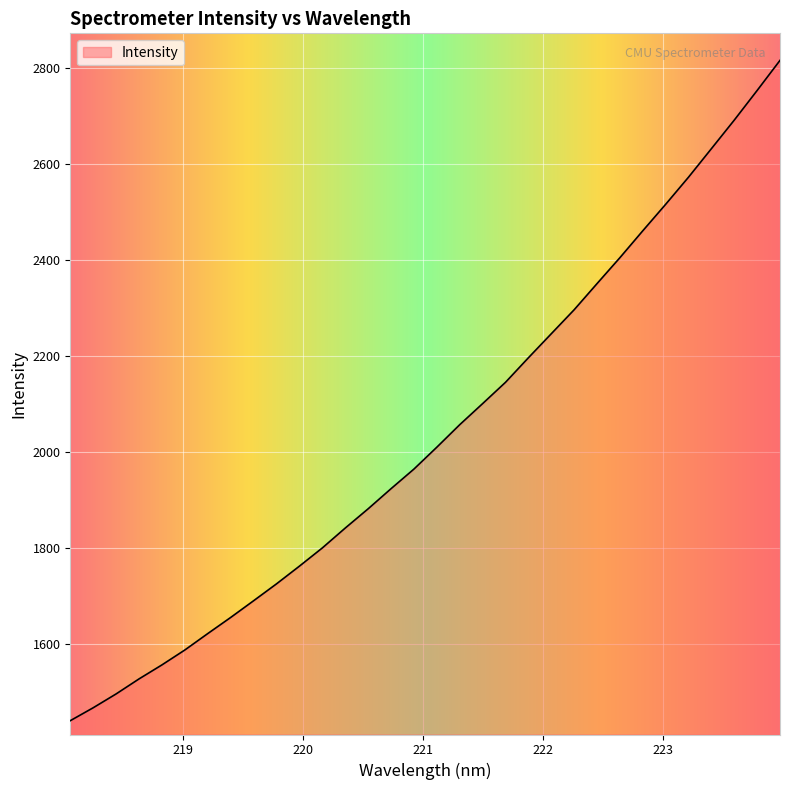

What is the smallest value displayed?

1440.0